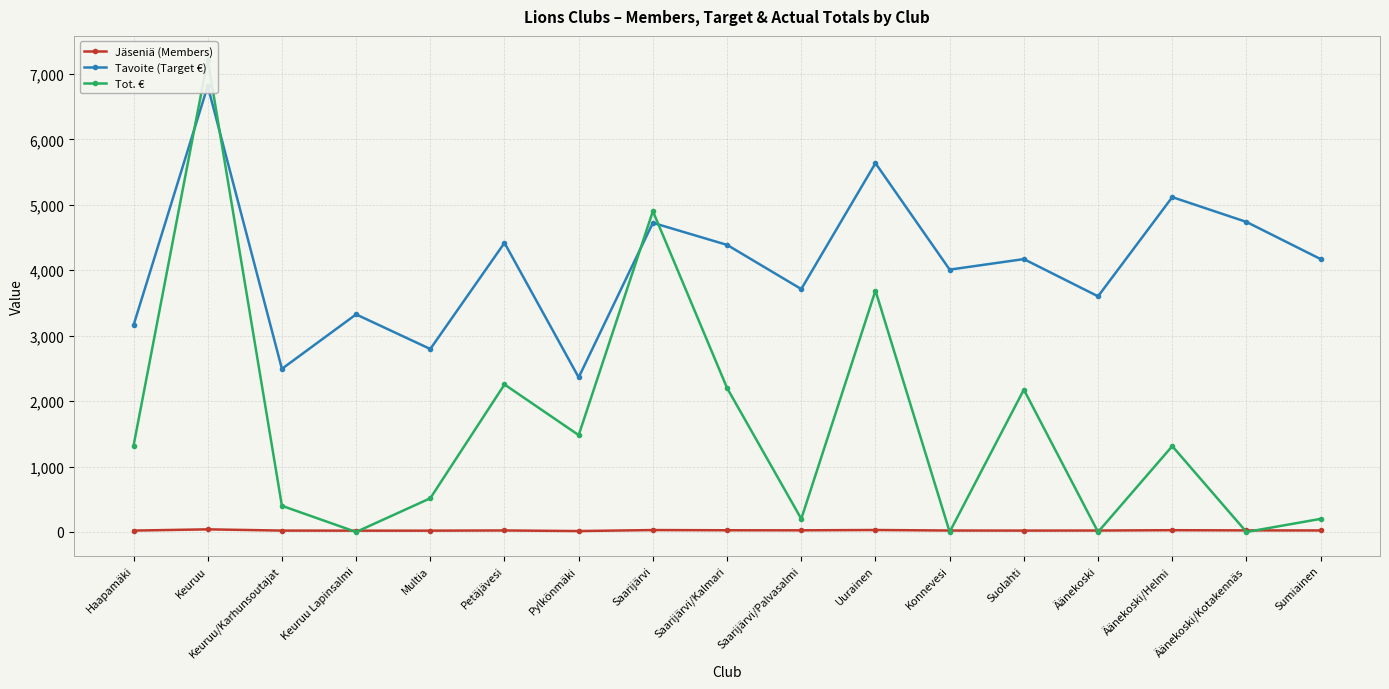

What is the sum of the Tot. € values at Suolahti and Sumiainen?

2375